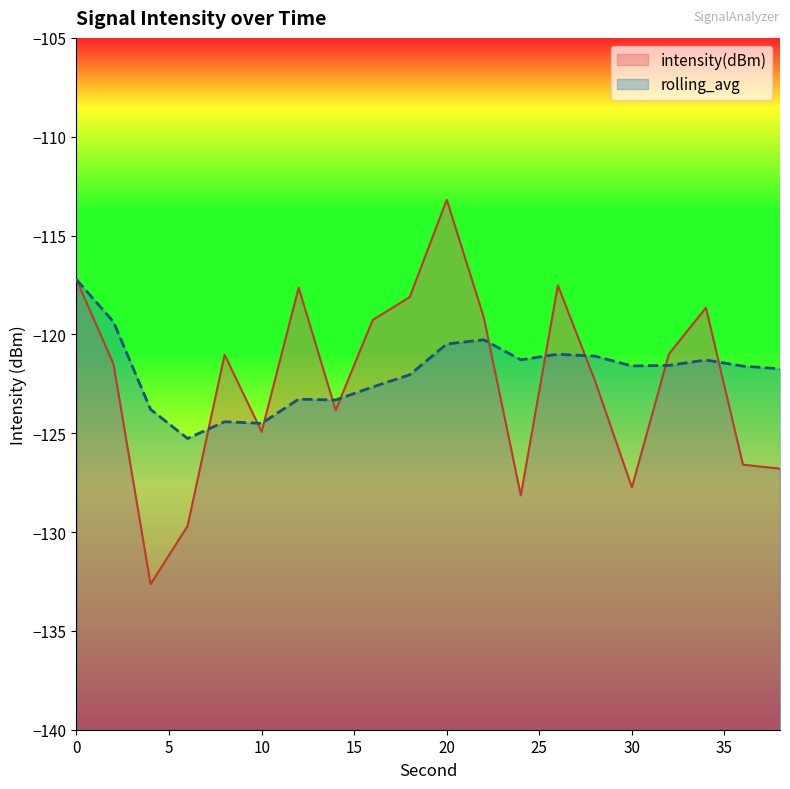

What is the difference between the rolling_avg values at 10 and 12?

1.2